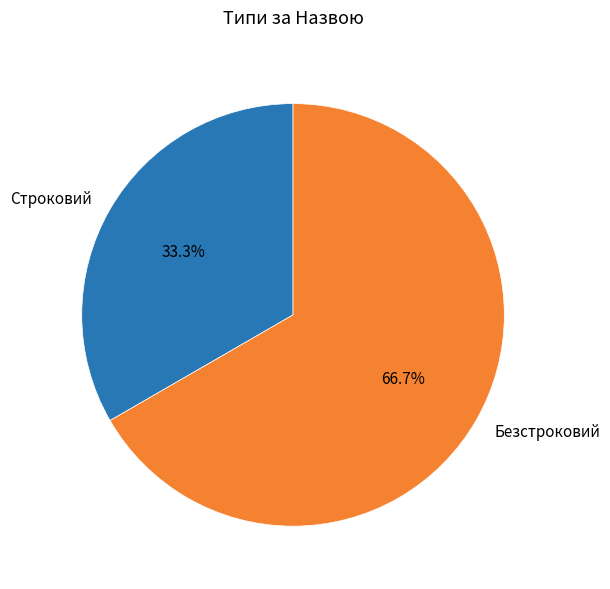

Combined, what portion of the pie is Безстроковий and Строковий?

100.0%